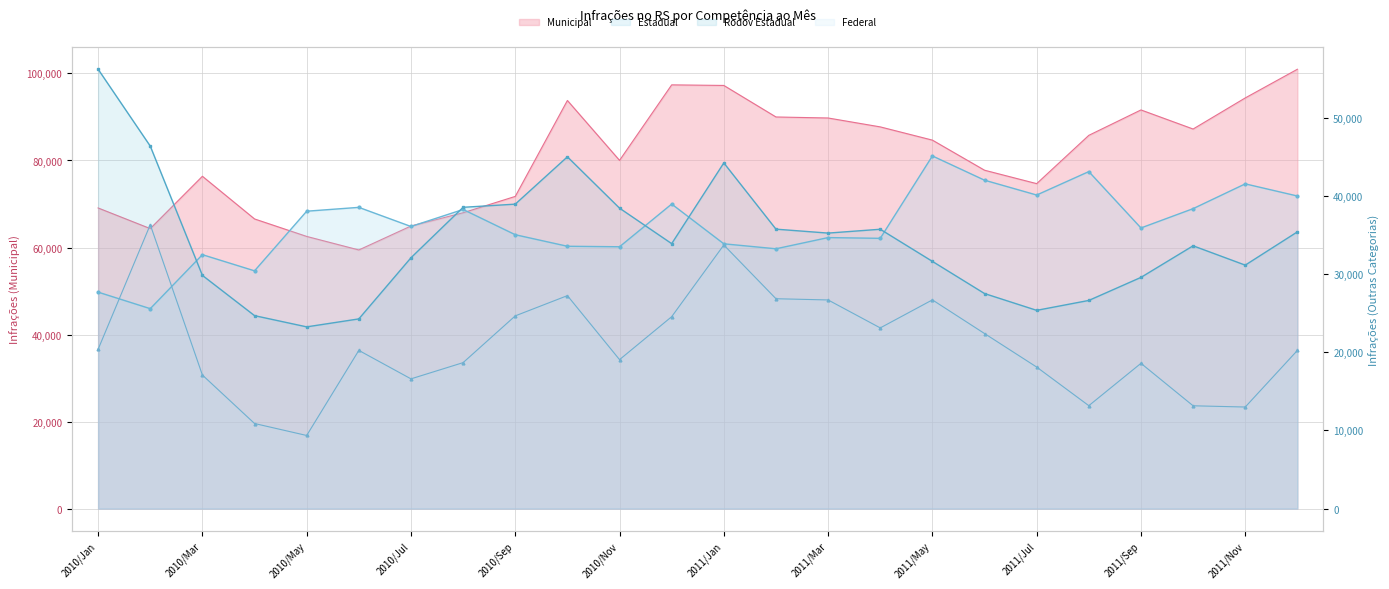

Reading right to left, what are all the values shown in this chart?

Municipal: 100966	94373	87228	91614	85778	74678	77761	84677	87719	89763	89997	97243	97378	80023	93790	71742	67988	64940	59437	62547	66563	76370	64345	69087
Estadual: 39995	41550	38377	35907	43119	40120	42019	45123	34579	34676	33243	33879	38967	33501	33565	35042	38272	36095	38542	38051	30421	32489	25581	27696
Rodov Estadual: 35408	31150	33624	29582	26634	25366	27515	31631	35741	35250	35754	44228	33900	38441	45009	38954	38549	32093	24271	23252	24688	29838	46379	56214
Federal: 20237	12996	13154	18587	13169	18108	22399	26705	23119	26696	26852	33728	24556	19059	27249	24659	18676	16600	20242	9355	10887	17088	36322	20383